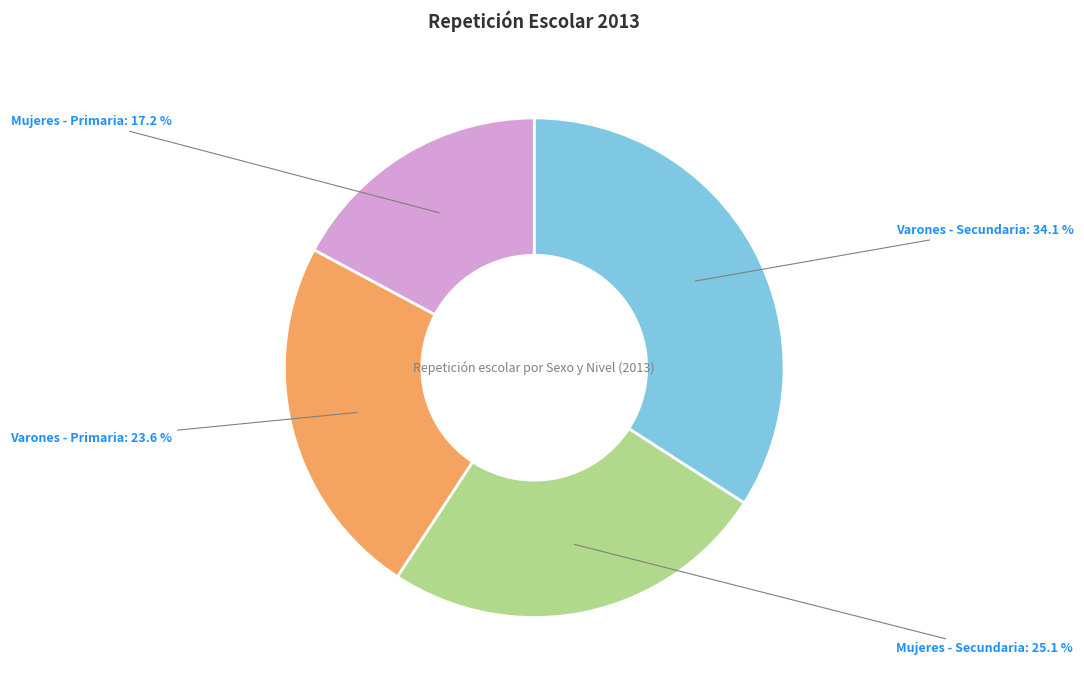

Is there any slice that represents more than half of the pie?

No